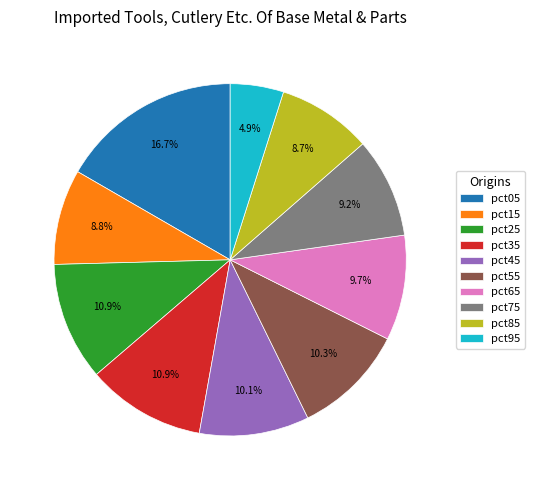

Is it true that pct85 is 9% of the pie?

True